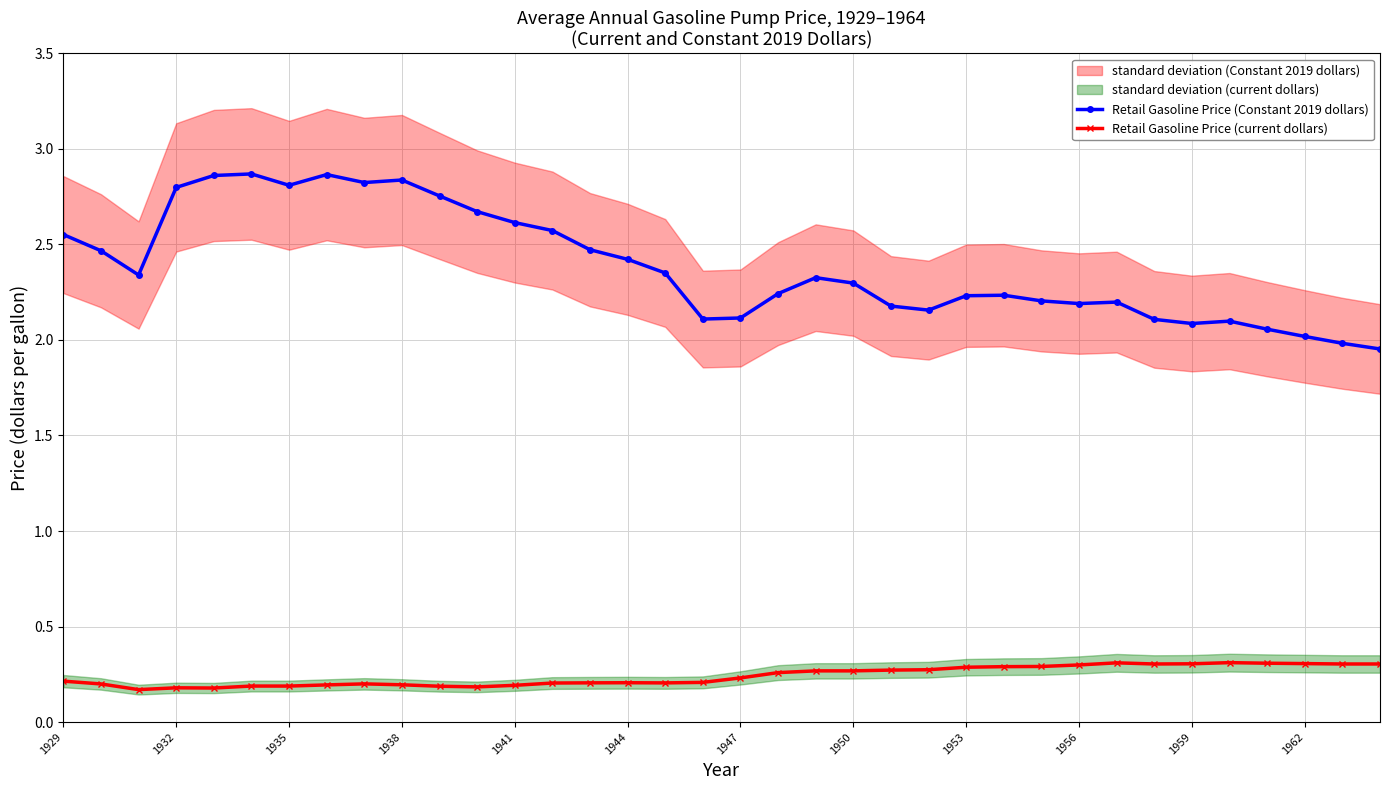

The value of Retail Gasoline Price (Constant 2019 dollars) at 1938 is 4.2. True or false?

False